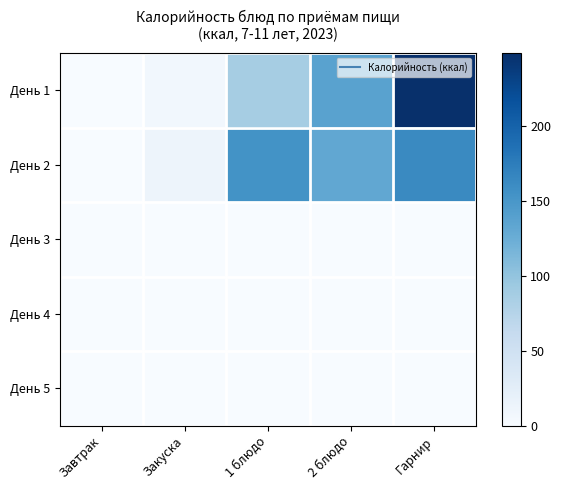

What is the difference between the highest and lowest values at 2 блюдо?

138